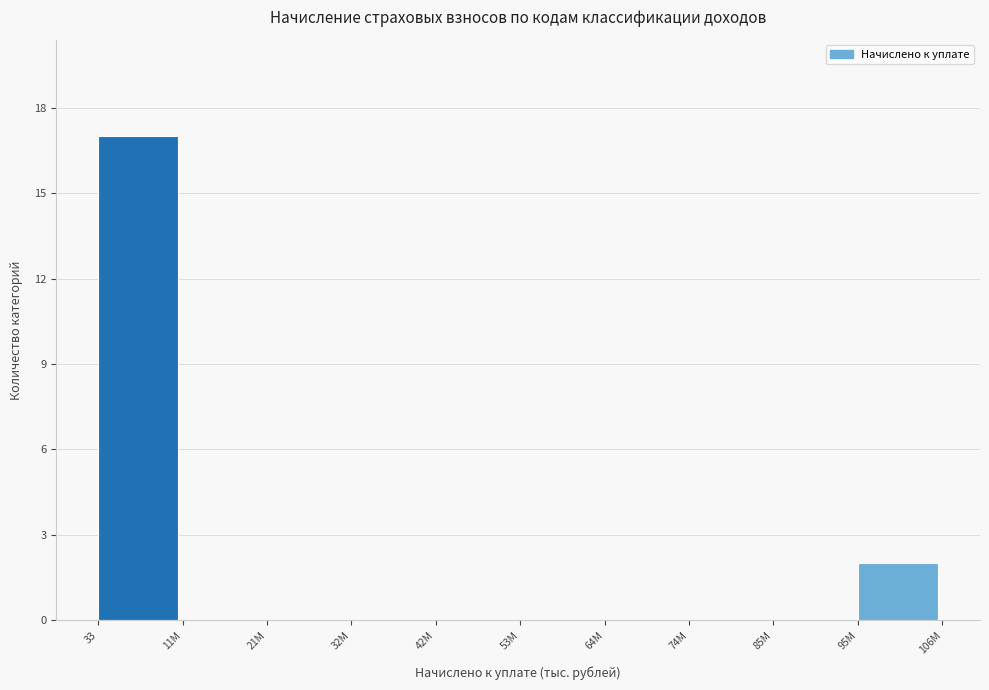

Reading left to right, list all the values displayed in this chart.

33=17	11M=0	21M=0	32M=0	42M=0	53M=0	64M=0	74M=0	85M=0	95M=2